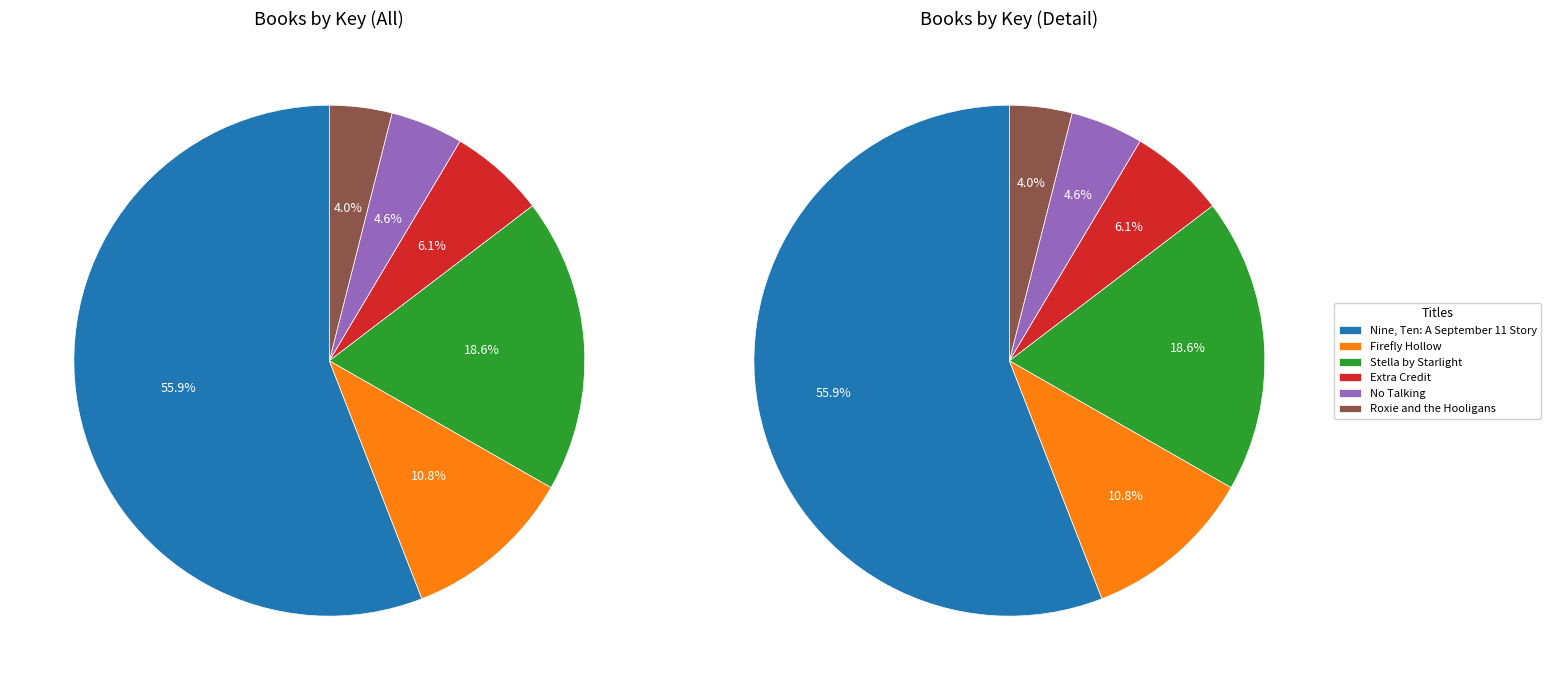

Is Nine, Ten: A September 11 Story the majority of the pie?

Yes